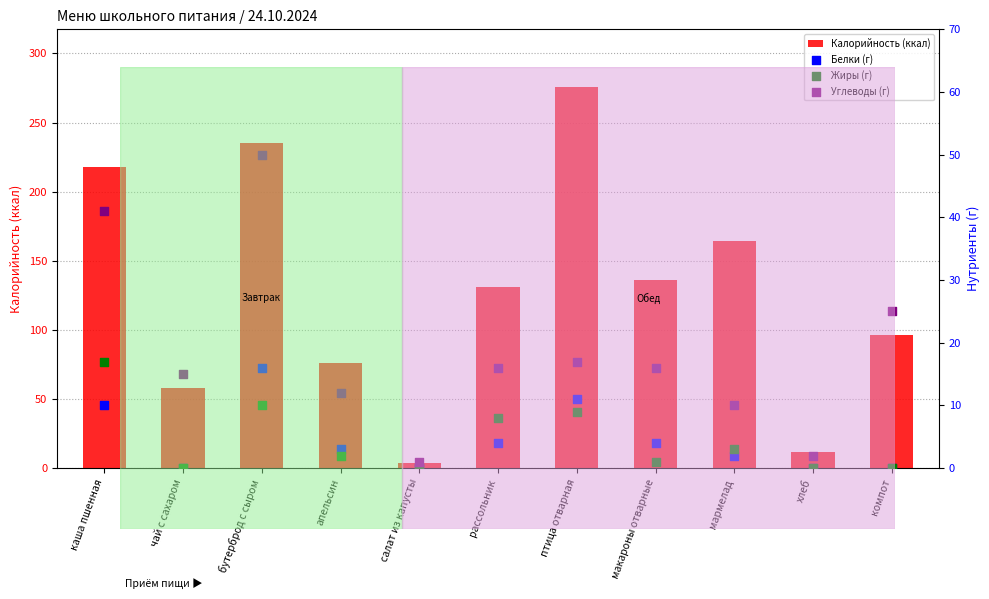

Which series has the largest total across all categories?

Калорийность (ккал)